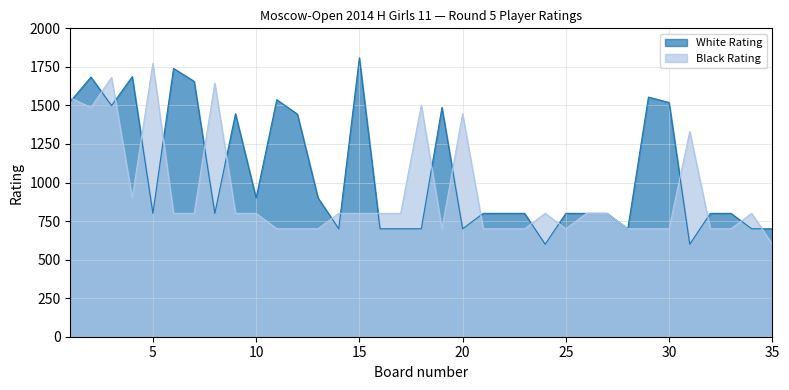

Which series has the largest total across all categories?

White Rating